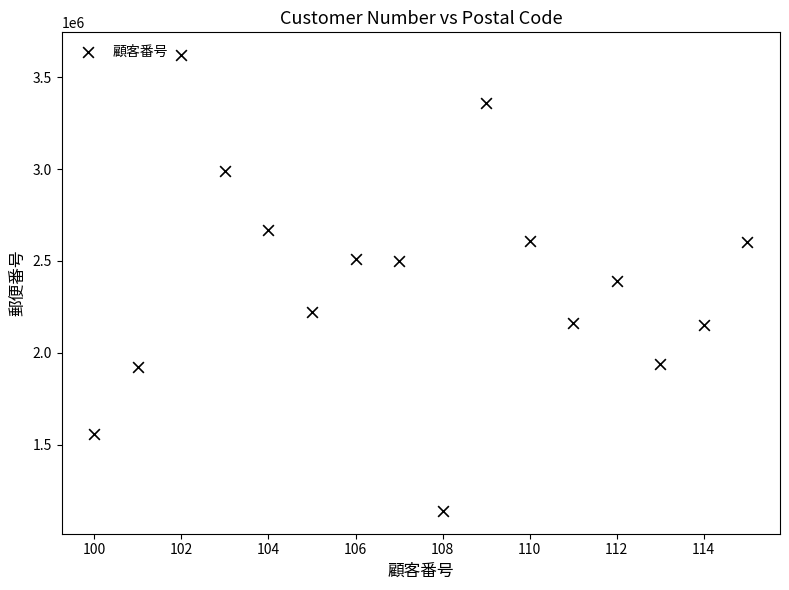

What is the range of Y values (max minus min)?

2480061